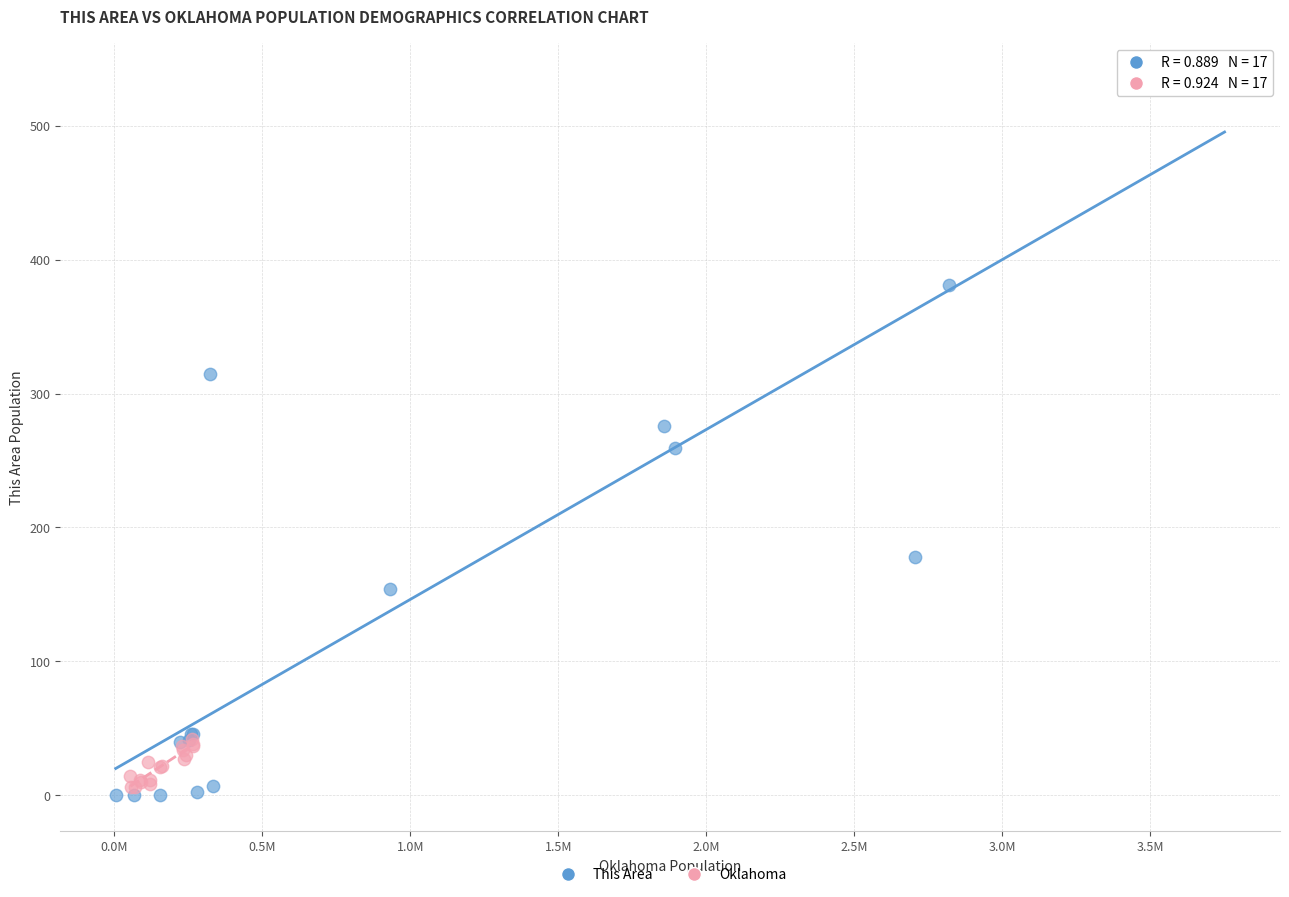

Which series reaches the maximum Y coordinate?

This Area